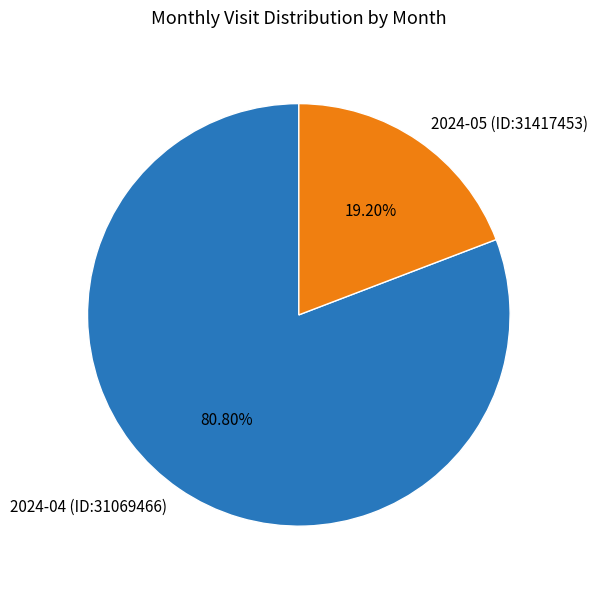

Between 2024-04 (ID:31069466) and 2024-05 (ID:31417453), which is larger?

2024-04 (ID:31069466)